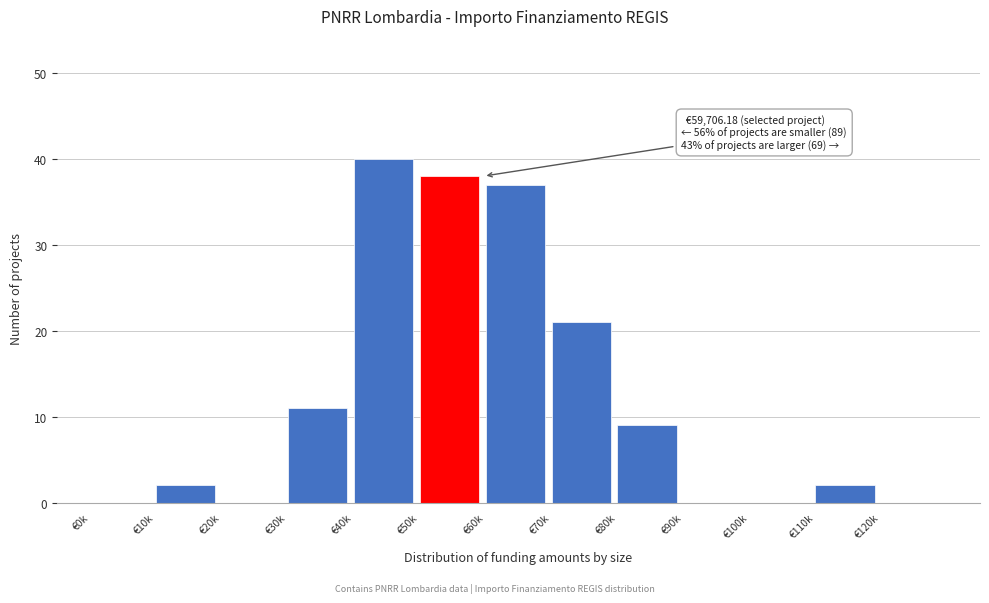

Reading right to left, what are all the values shown in this chart?

€120k=0	€110k=2	€100k=0	€90k=0	€80k=9	€70k=21	€60k=37	€50k=38	€40k=40	€30k=11	€20k=0	€10k=2	€0k=0